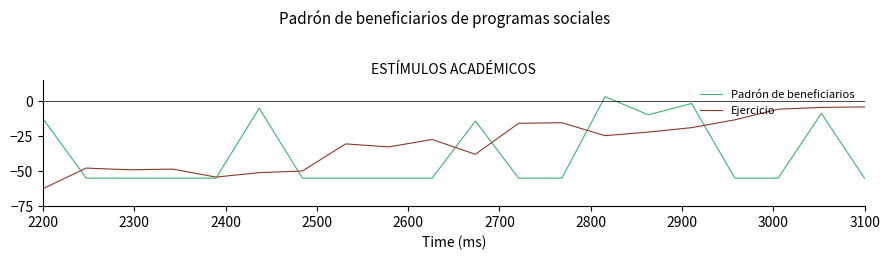

What is the lowest value of the Padrón de beneficiarios series?

-55.0